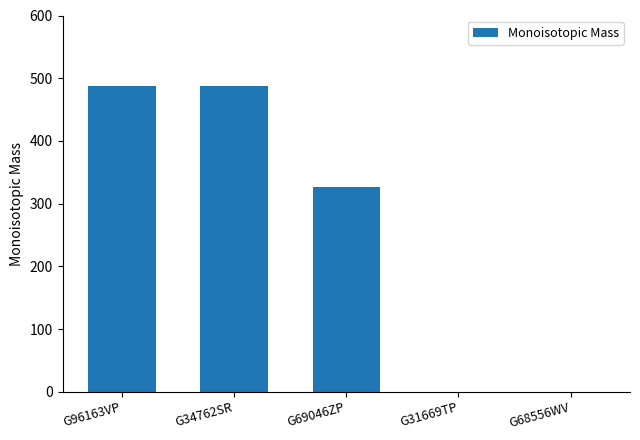

Where does the data first go above 326?

G96163VP